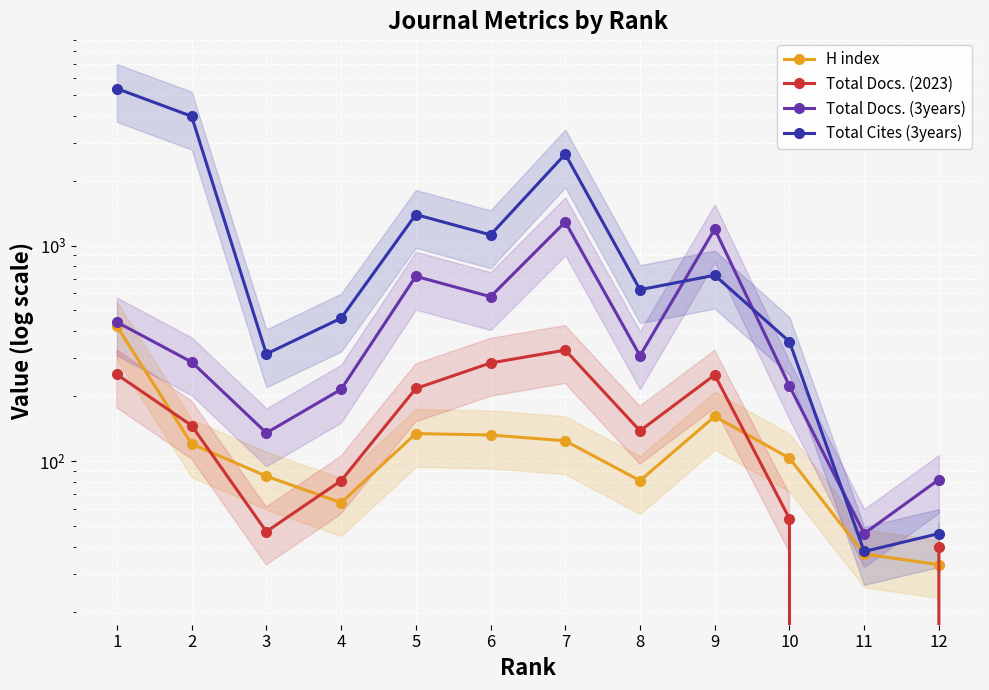

Where does the Total Cites (3years) series first go above 728?

1